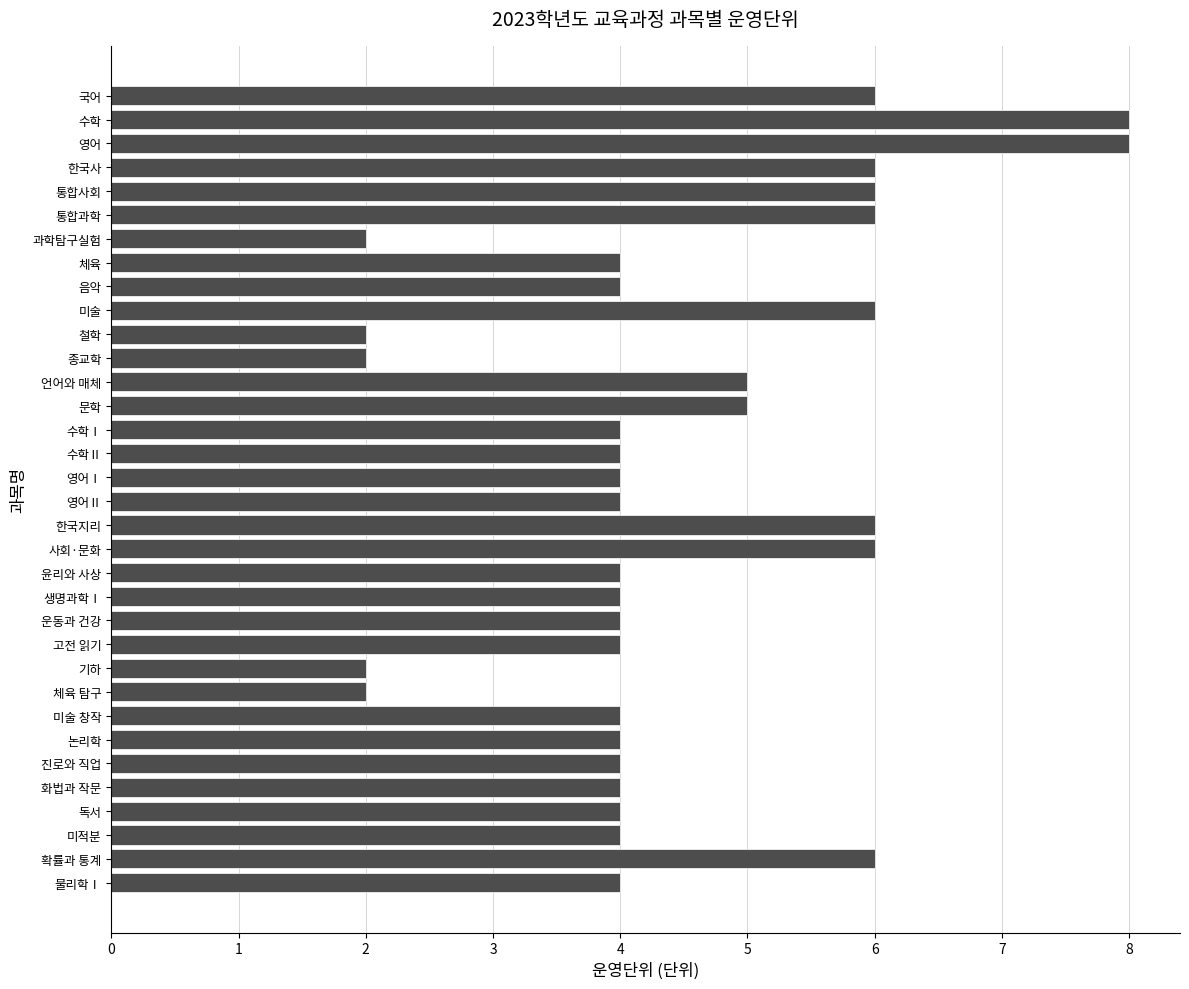

What is the label of the 9th bar from the top?

음악